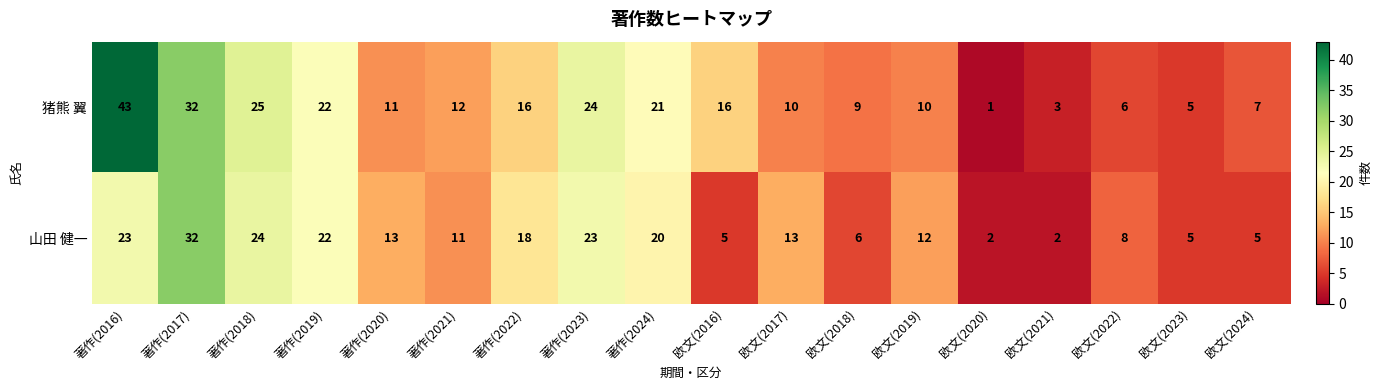

How many series are shown in this chart?

2